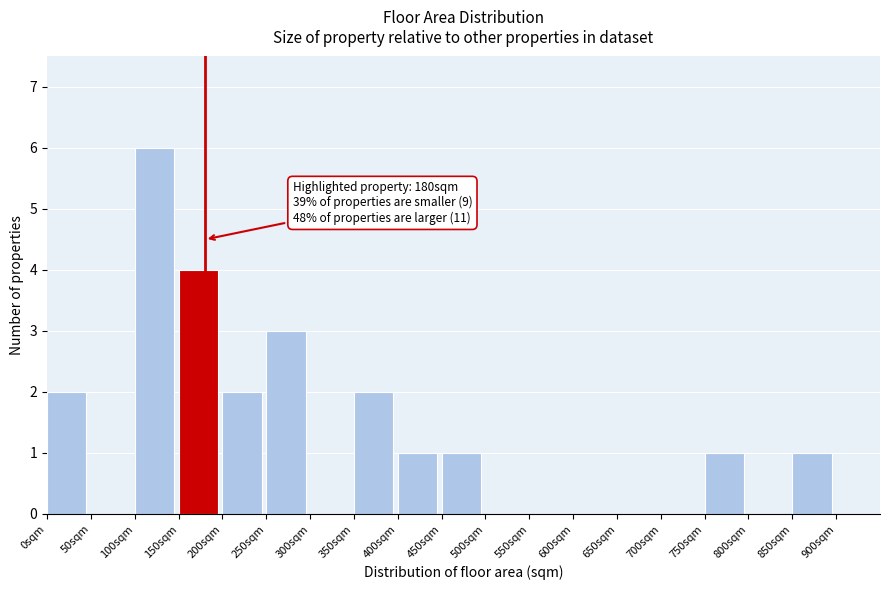

Which range on the x-axis has the tallest bar?

100 to 150